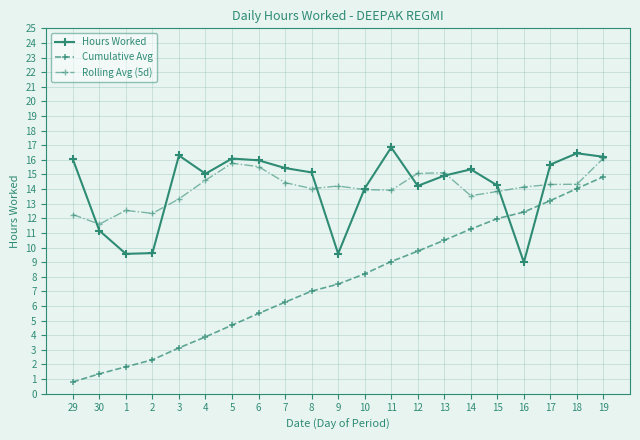

What is the sum of the Cumulative Avg values at 12 and 29?

10.6